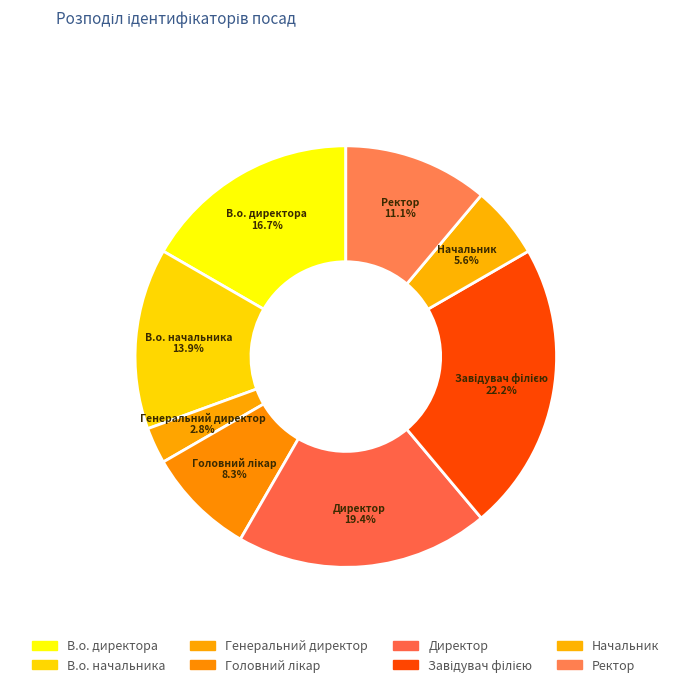

Count the number of slices in the pie.

8